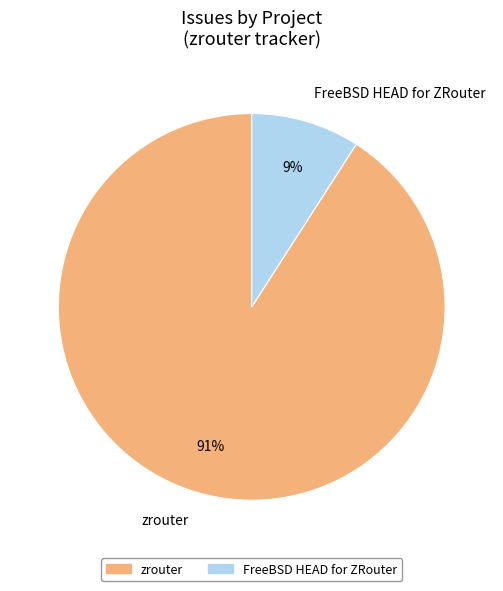

Rank the categories by value from highest to lowest.

zrouter, FreeBSD HEAD for ZRouter